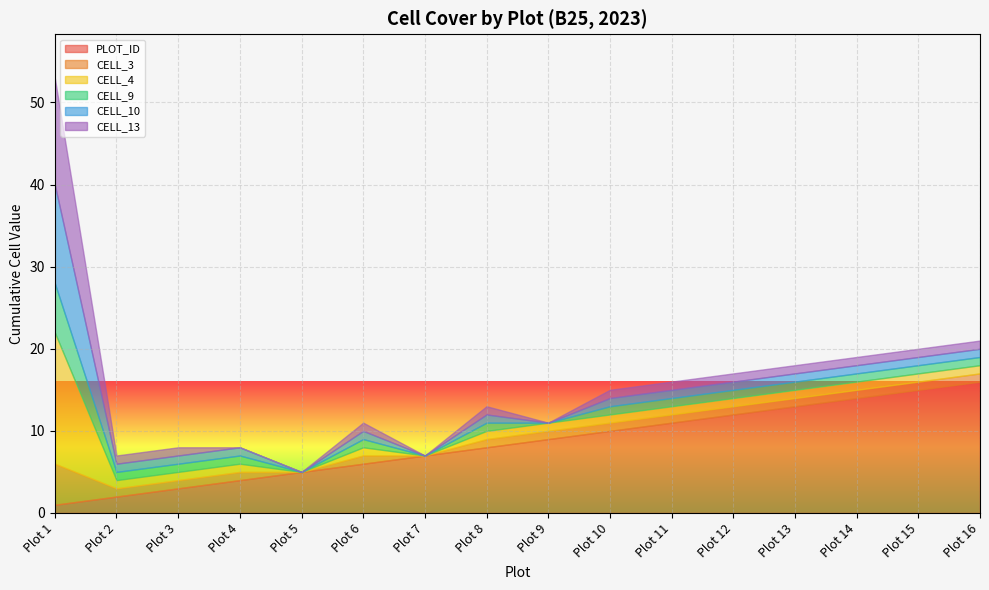

At Plot 8, list the series in order from smallest to largest.

CELL_3, CELL_4, CELL_9, CELL_10, CELL_13, PLOT_ID